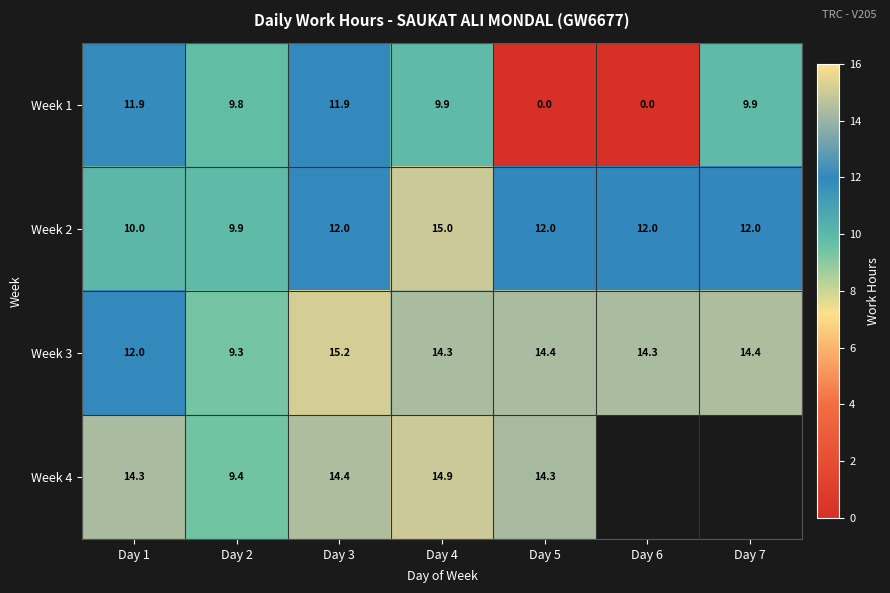

Read the Week 3 value at Day 2.

9.3